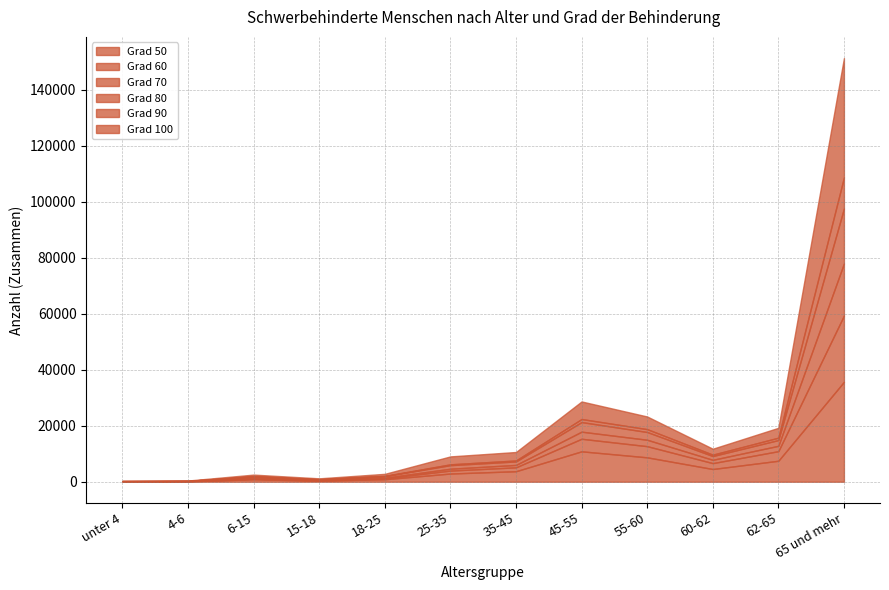

Reading left to right, transcribe all the data shown in this chart.

Grad 50: 108	151	861	390	883	2928	3751	10856	8706	4538	7489	35678
Grad 60: 28	35	243	112	313	1053	1391	4484	3988	2102	3420	23673
Grad 70: 15	33	251	120	237	664	858	2533	2289	1183	1915	18605
Grad 80: 62	79	519	241	554	1275	1242	3429	2773	1343	2051	19645
Grad 90: 16	9	92	45	92	291	349	1088	1023	496	856	11087
Grad 100: 128	117	574	301	737	2833	3021	6275	4519	2125	3523	42606